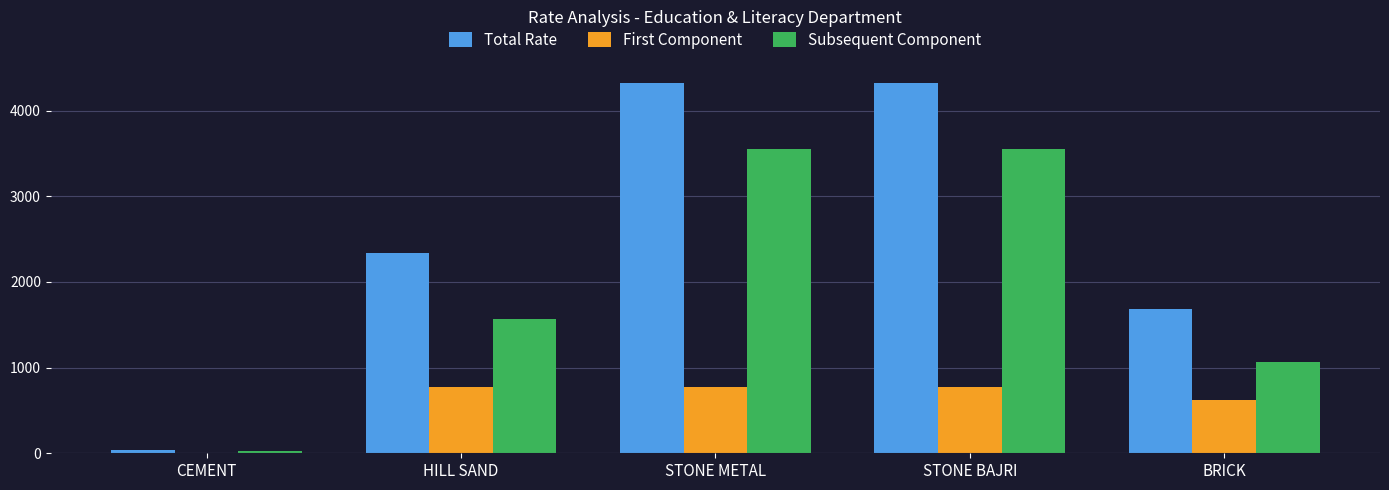

What is the spread (max minus min) of values at CEMENT?

27.2